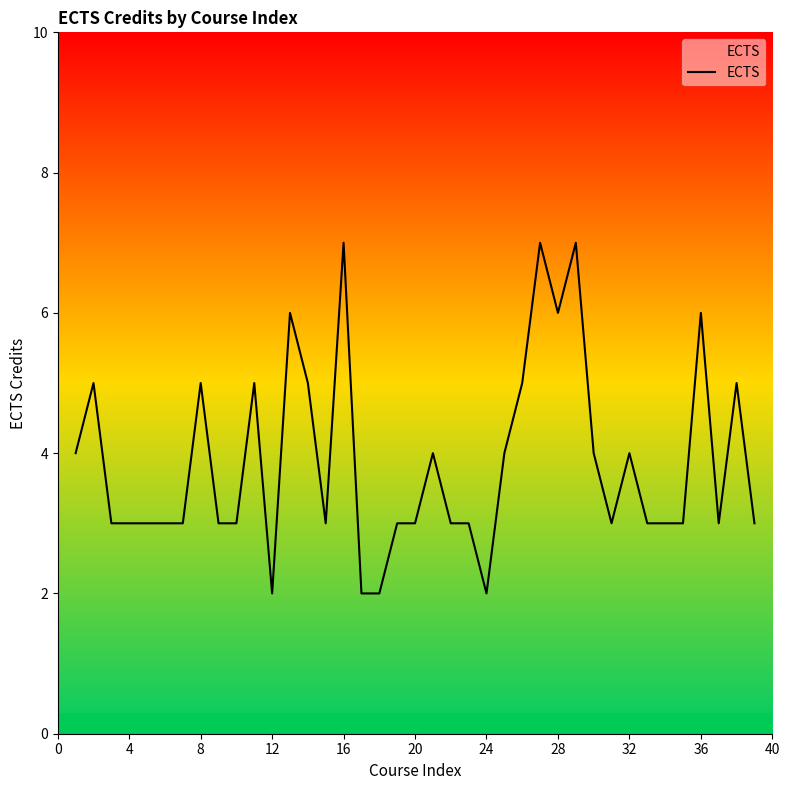

What is the maximum value shown in the chart?

7